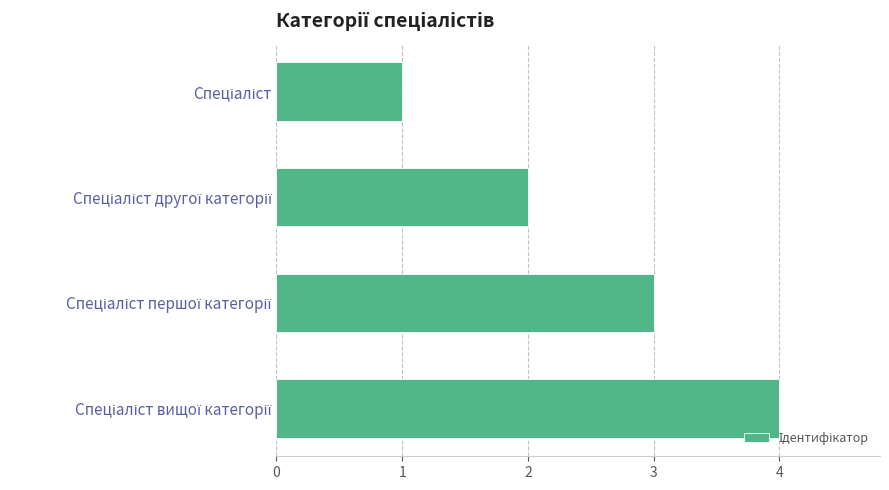

What is the sum of all values?

10